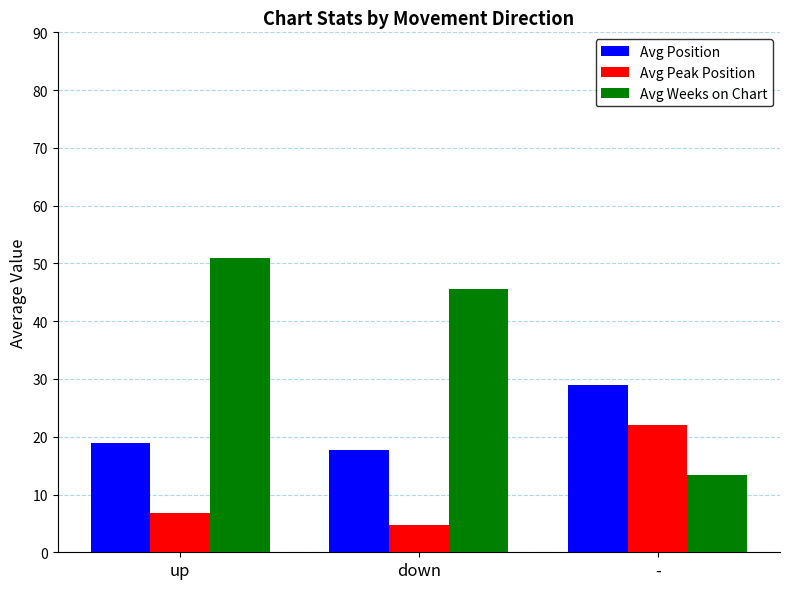

What is the value of the Avg Position bar at the 1st from the left?

18.9